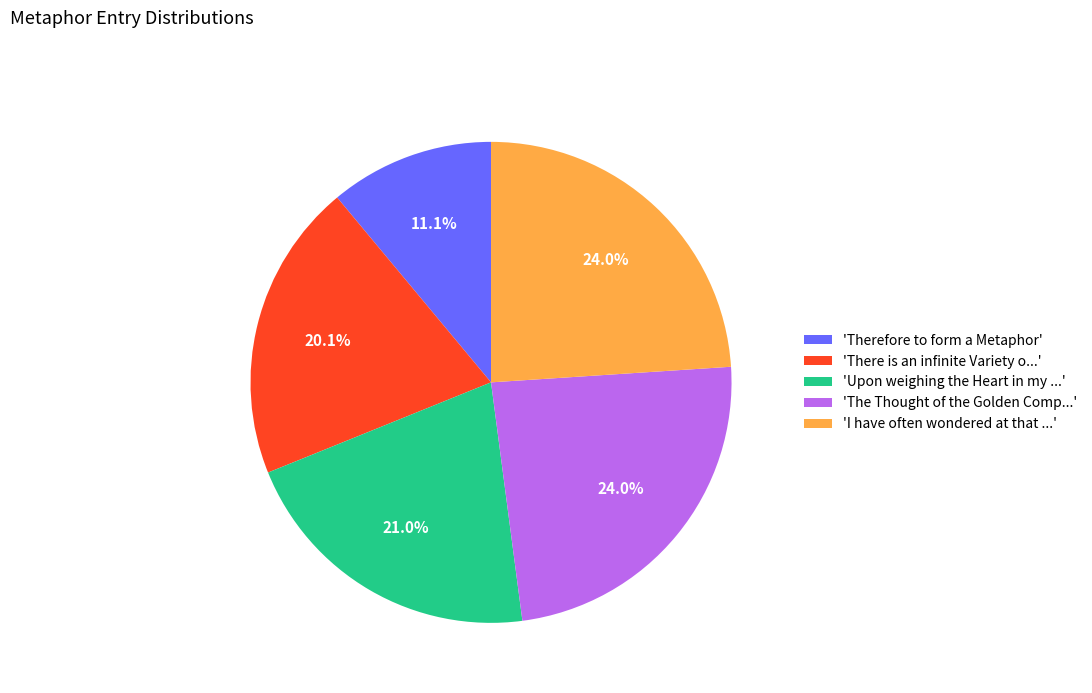

Between 'Therefore to form a Metaphor' and 'Upon weighing the Heart in my ...', which is larger?

'Upon weighing the Heart in my ...'